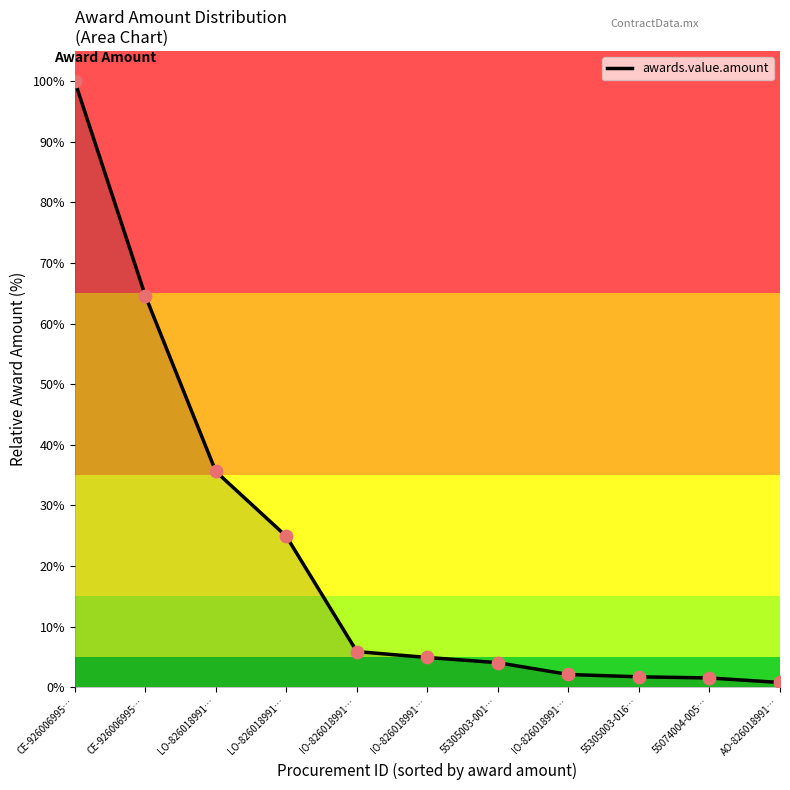

Which has a higher value, IO-826018991… or 55305003-016…?

IO-826018991…